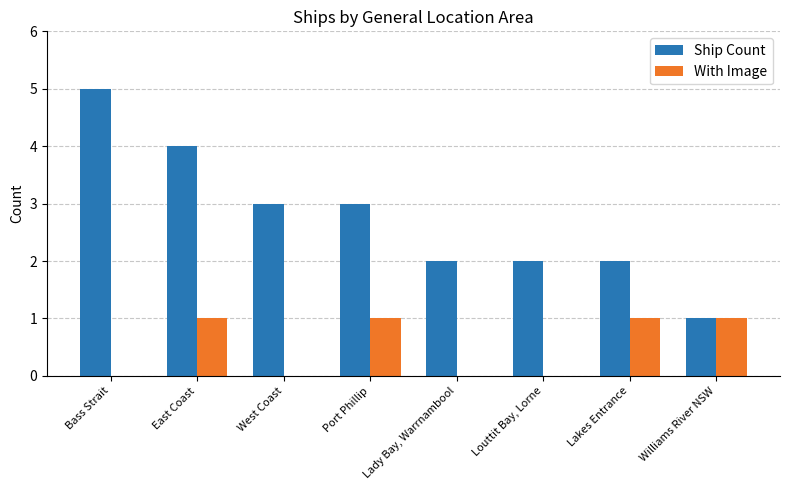

Is it true that Ship Count equals 3 at Port Phillip?

True